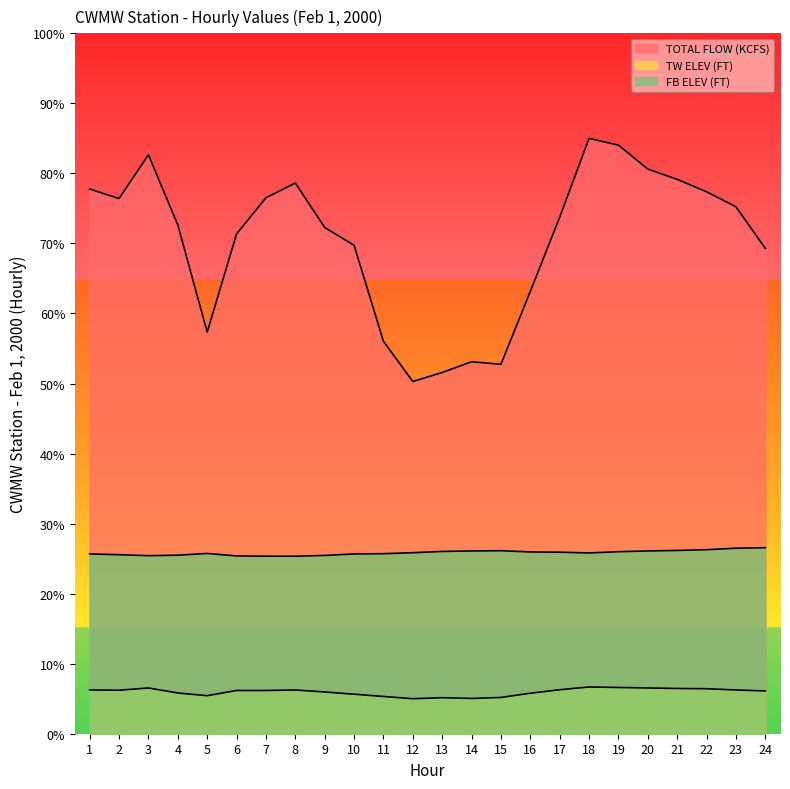

Reading left to right, list all the values displayed in this chart.

TOTAL FLOW (KCFS): 77.8	76.4	82.6	72.6	57.3	71.4	76.5	78.6	72.3	69.7	56.0	50.3	51.6	53.1	52.8	63.2	73.7	85.0	84.0	80.6	79.2	77.4	75.2	69.3
TW ELEV (FT): 6.2	6.2	6.5	5.8	5.4	6.2	6.2	6.2	6.0	5.6	5.3	5.0	5.1	5.0	5.2	5.8	6.3	6.7	6.6	6.5	6.5	6.4	6.2	6.1
FB ELEV (FT): 25.7	25.6	25.4	25.5	25.7	25.4	25.3	25.3	25.5	25.7	25.7	25.8	26.0	26.1	26.1	26.0	25.9	25.8	26.0	26.1	26.2	26.3	26.5	26.6